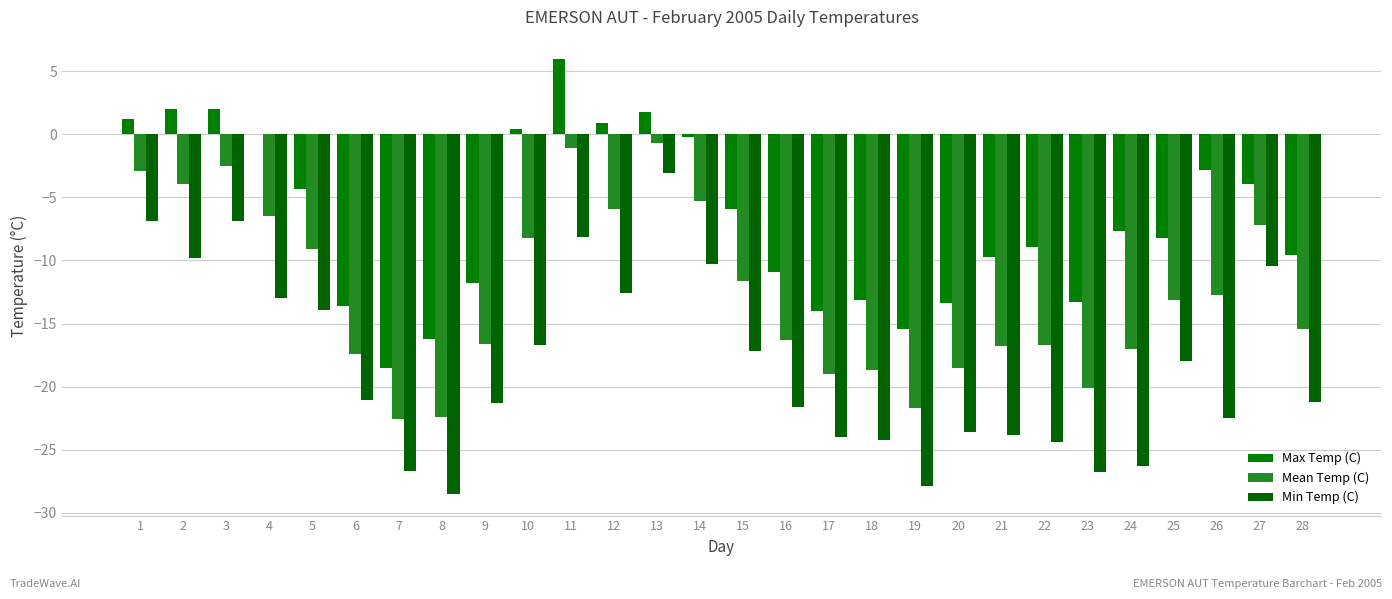

What are all the series names shown in the legend?

Max Temp (C), Mean Temp (C), Min Temp (C)